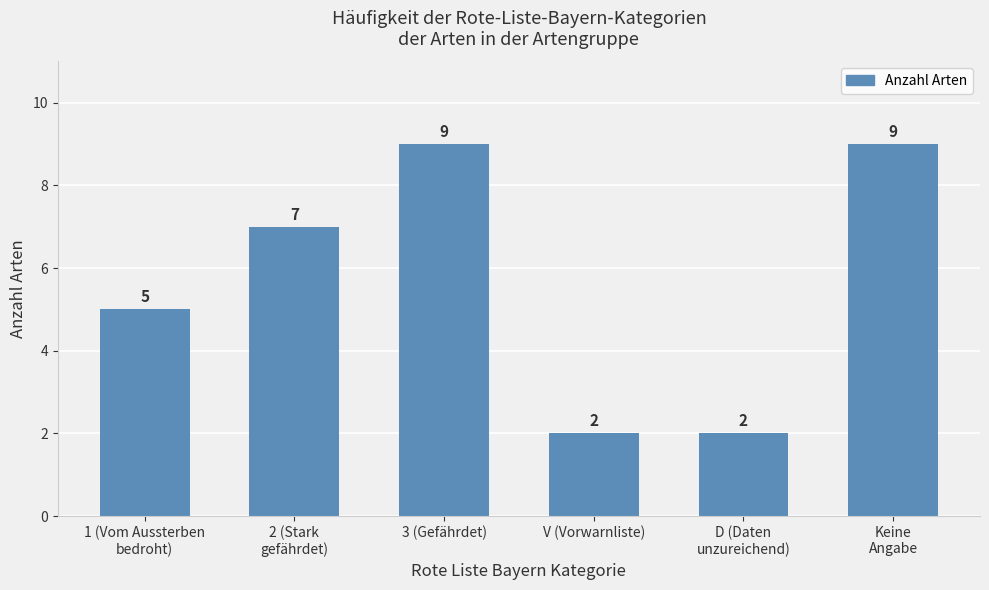

Reading right to left, extract all data points from this chart.

9	2	2	9	7	5